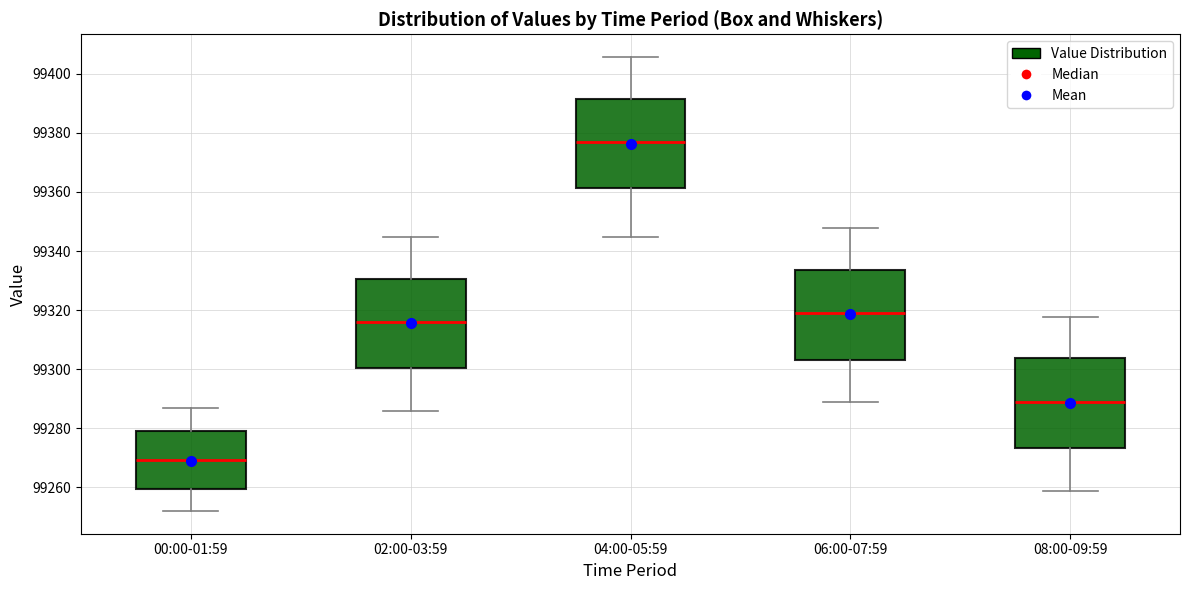

Reading left to right, transcribe this box plot: for each box, give where its median line is, the range the box spans, and where its two whiskers end, as read against the y-axis. The values are not printed on the chart, so give them approximately, as read against the axis.

00:00-01:59: median 99270, box 99260 to 99278, whiskers 99252 to 99286
02:00-03:59: median 99316, box 99300 to 99330, whiskers 99286 to 99344
04:00-05:59: median 99378, box 99362 to 99392, whiskers 99344 to 99406
06:00-07:59: median 99320, box 99304 to 99334, whiskers 99288 to 99348
08:00-09:59: median 99290, box 99274 to 99304, whiskers 99258 to 99318